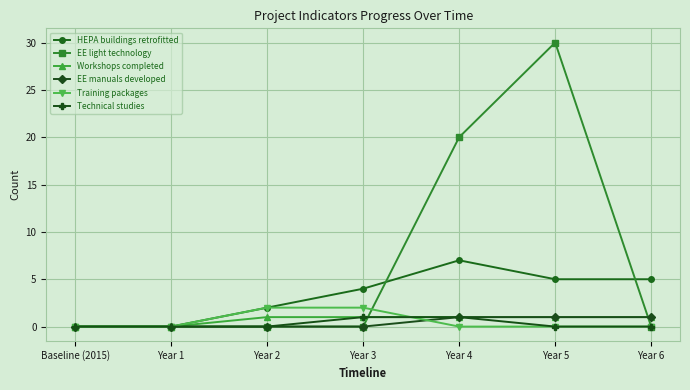

What is the label of the 5th point from the right?

Year 2